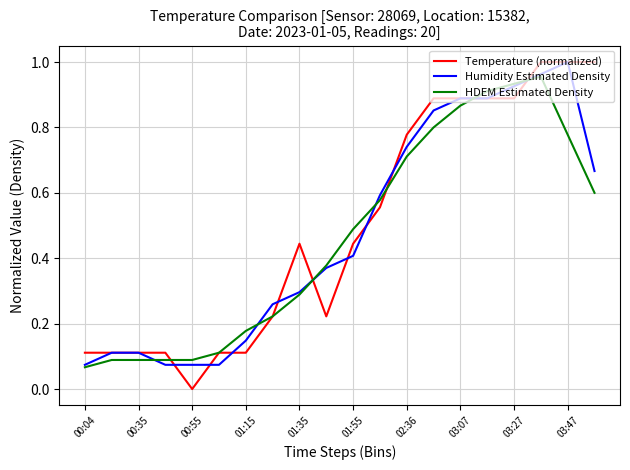

What are all the series names shown in the legend?

Temperature (normalized), Humidity Estimated Density, HDEM Estimated Density